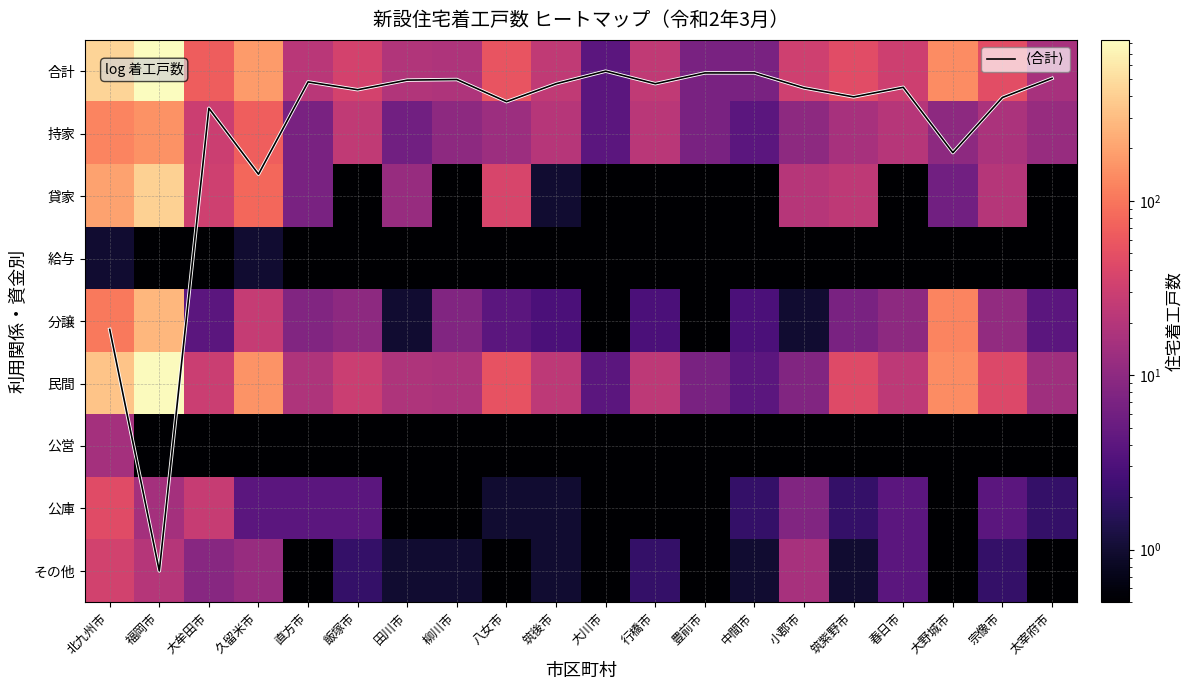

At which category is the sum across all series the highest?

福岡市